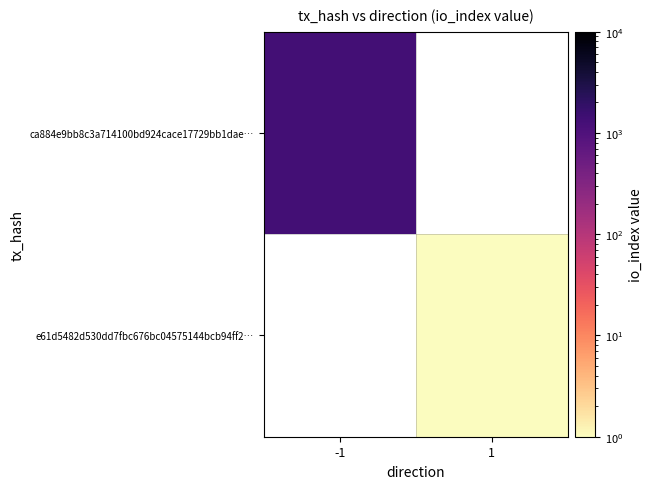

List the series in order of their peak value, highest first.

ca884e9bb8c3a714100bd924cace17729bb1dae…, e61d5482d530dd7fbc676bc04575144bcb94ff2…